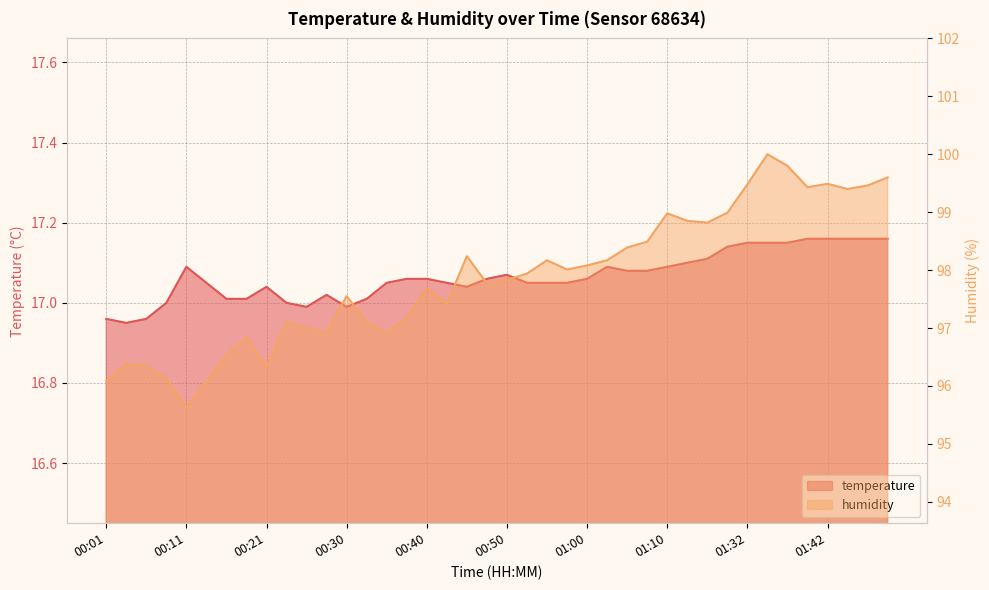

What is the label of the 30th point from the right?

00:26